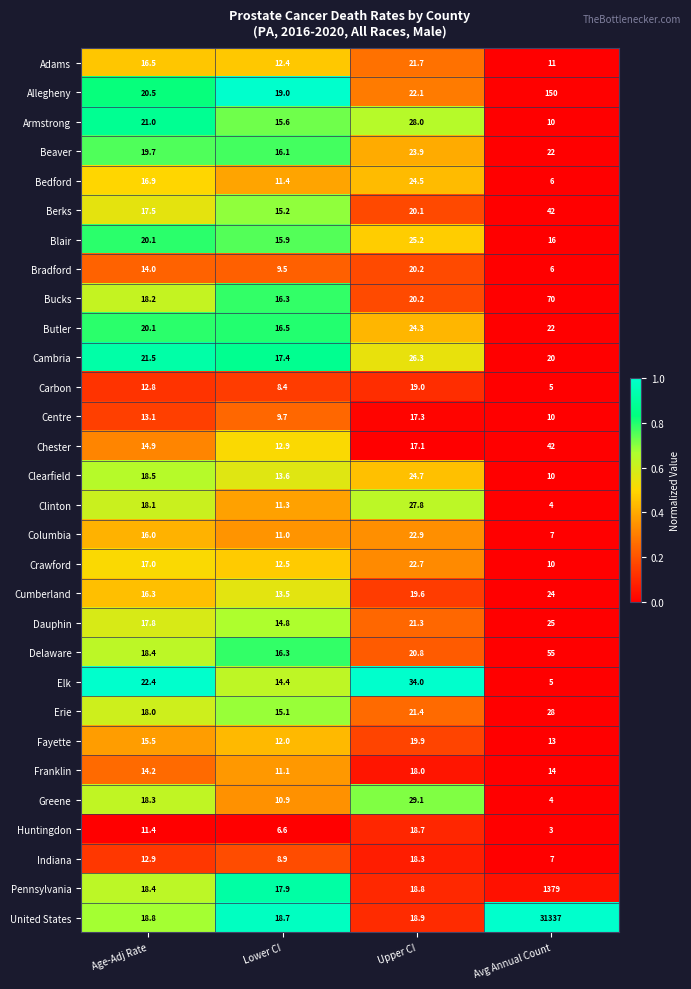

What is the difference between the Bedford values at Upper CI and Lower CI?

13.1